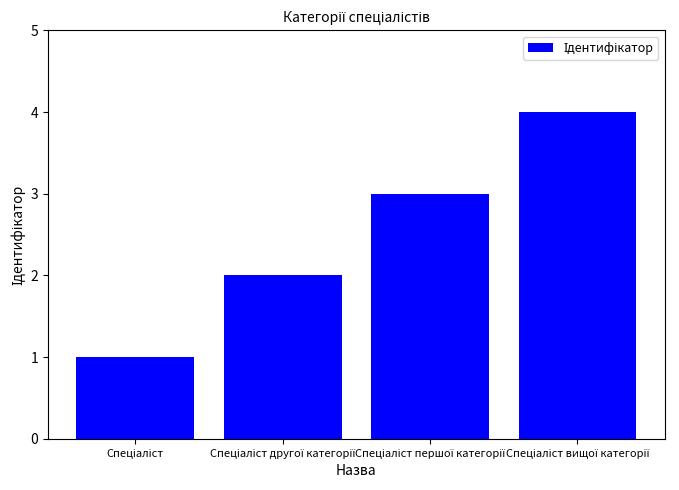

Reading left to right, list all the values displayed in this chart.

1	2	3	4